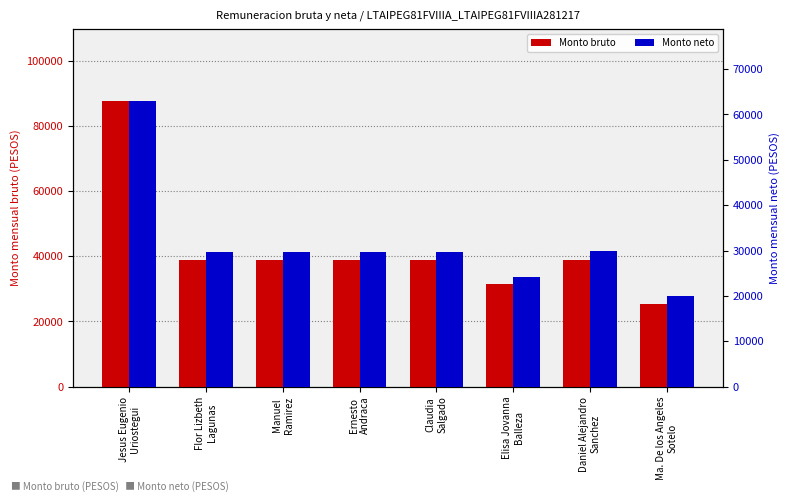

Between Elisa Jovanna
Balleza and Daniel Alejandro
Sanchez, which series saw the biggest shift?

Monto bruto